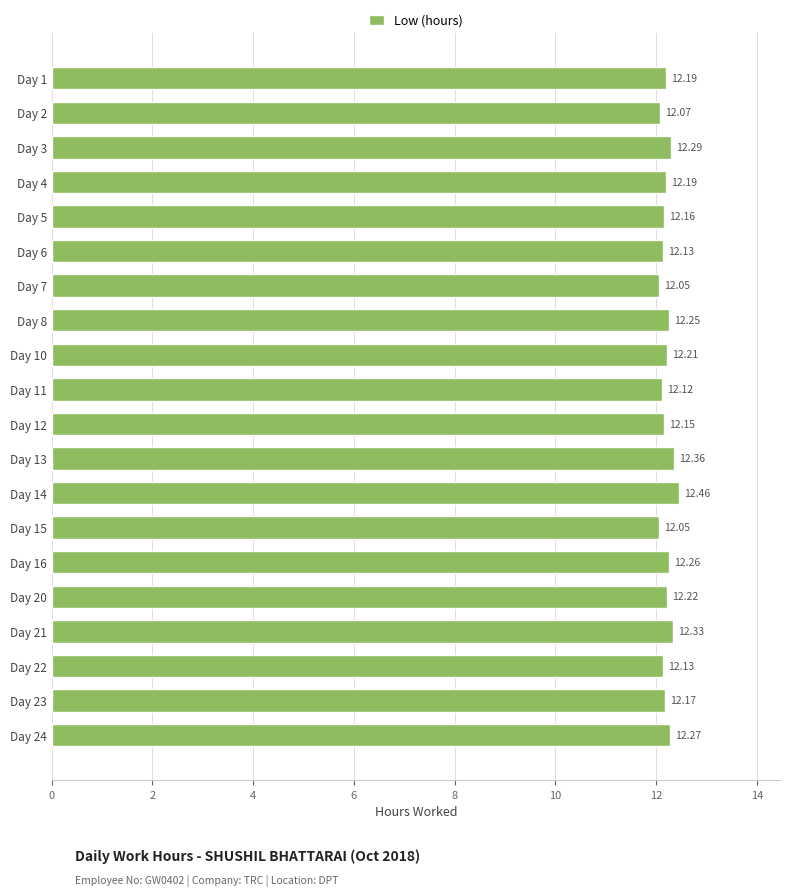

What is the average value?

12.2